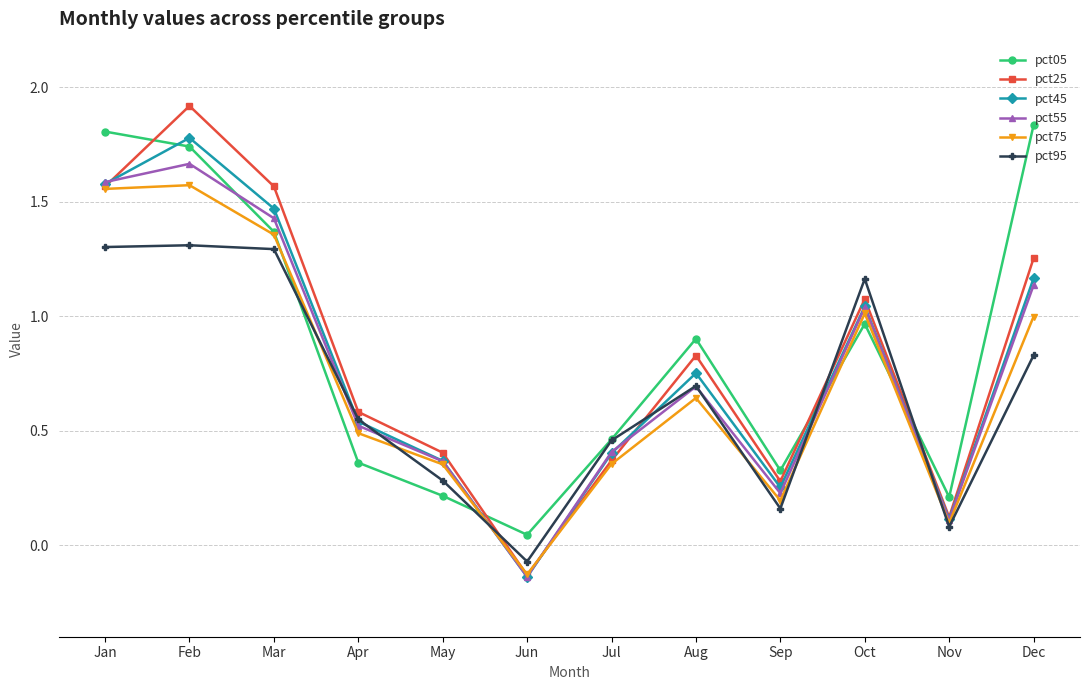

List the series in order of their peak value, highest first.

pct25, pct05, pct45, pct55, pct75, pct95